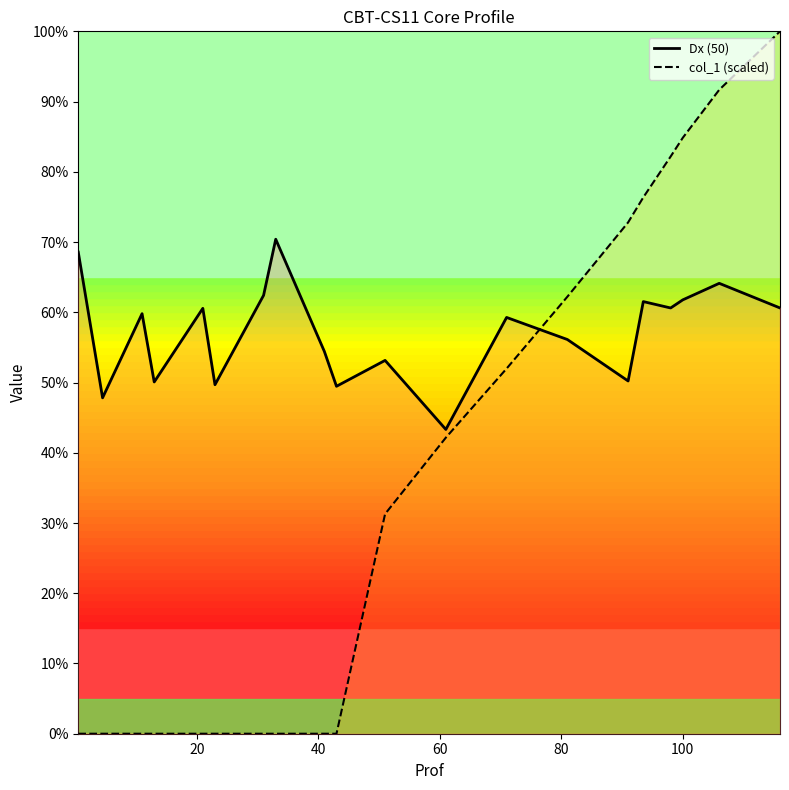

After their last crossing, which series has the higher values: col_1 (scaled) or Dx (50)?

col_1 (scaled)